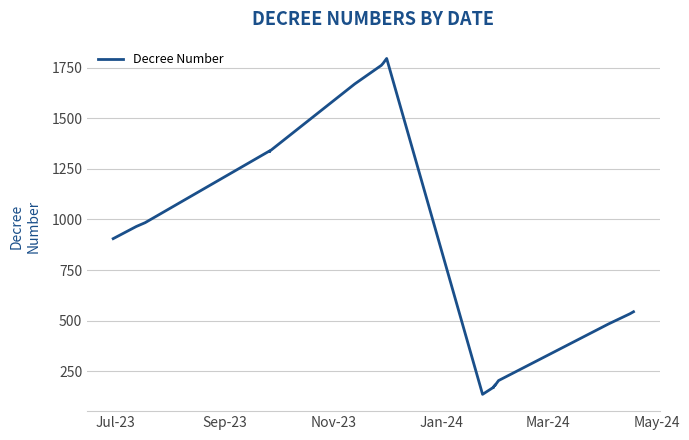

True or false: there are more than 0 points higher than both neighbors.

True